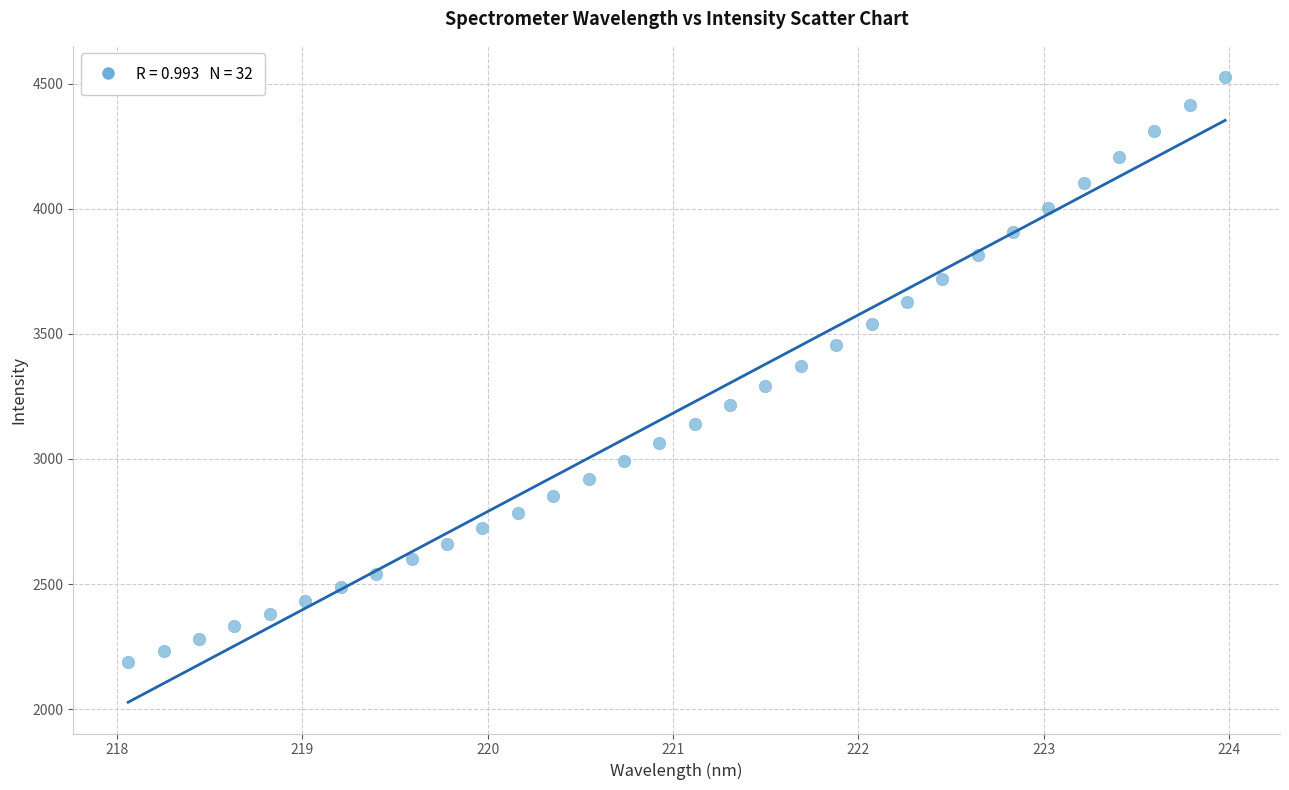

What is the range of Y values (max minus min)?

2339.6